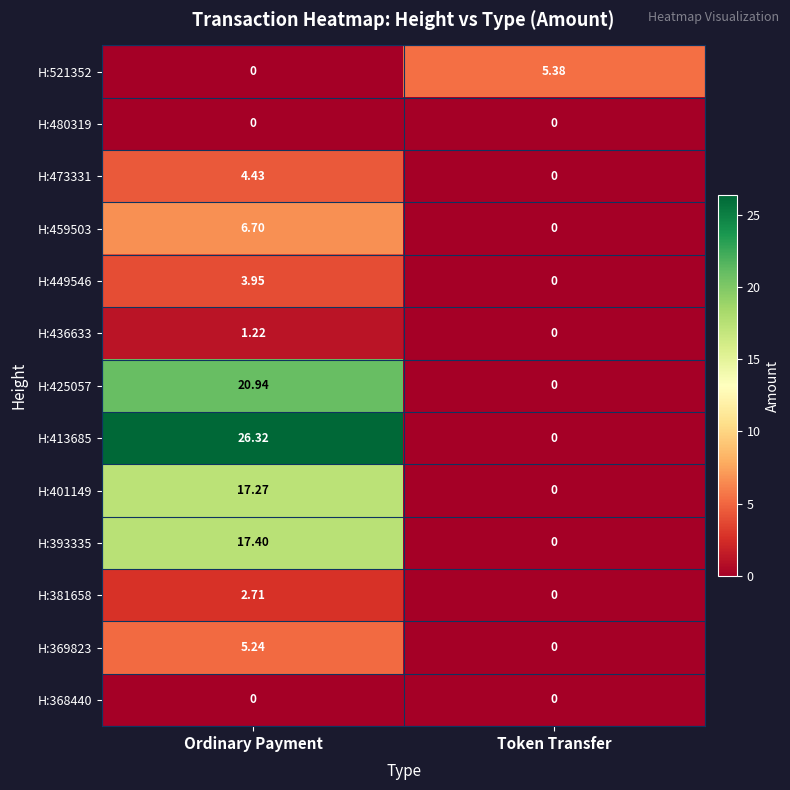

Where is H:381658 nearest to the value 1?

Token Transfer